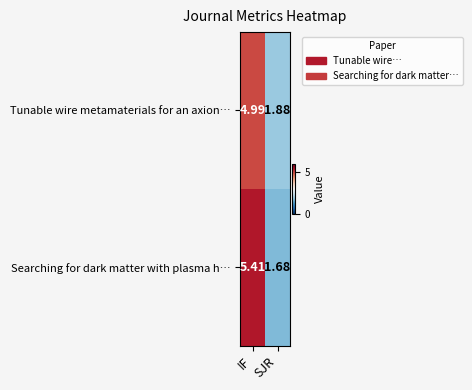

At which category is the sum across all series the highest?

IF